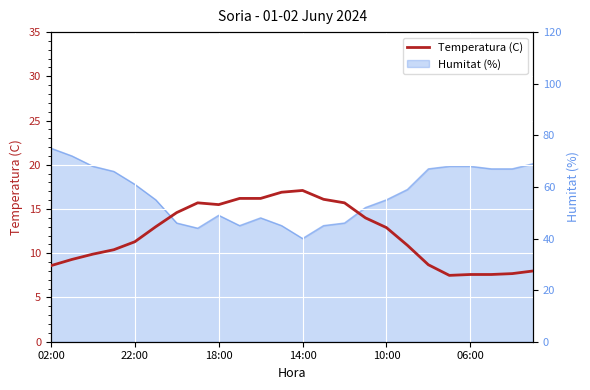

At which label is the value closest to 12?

22:00